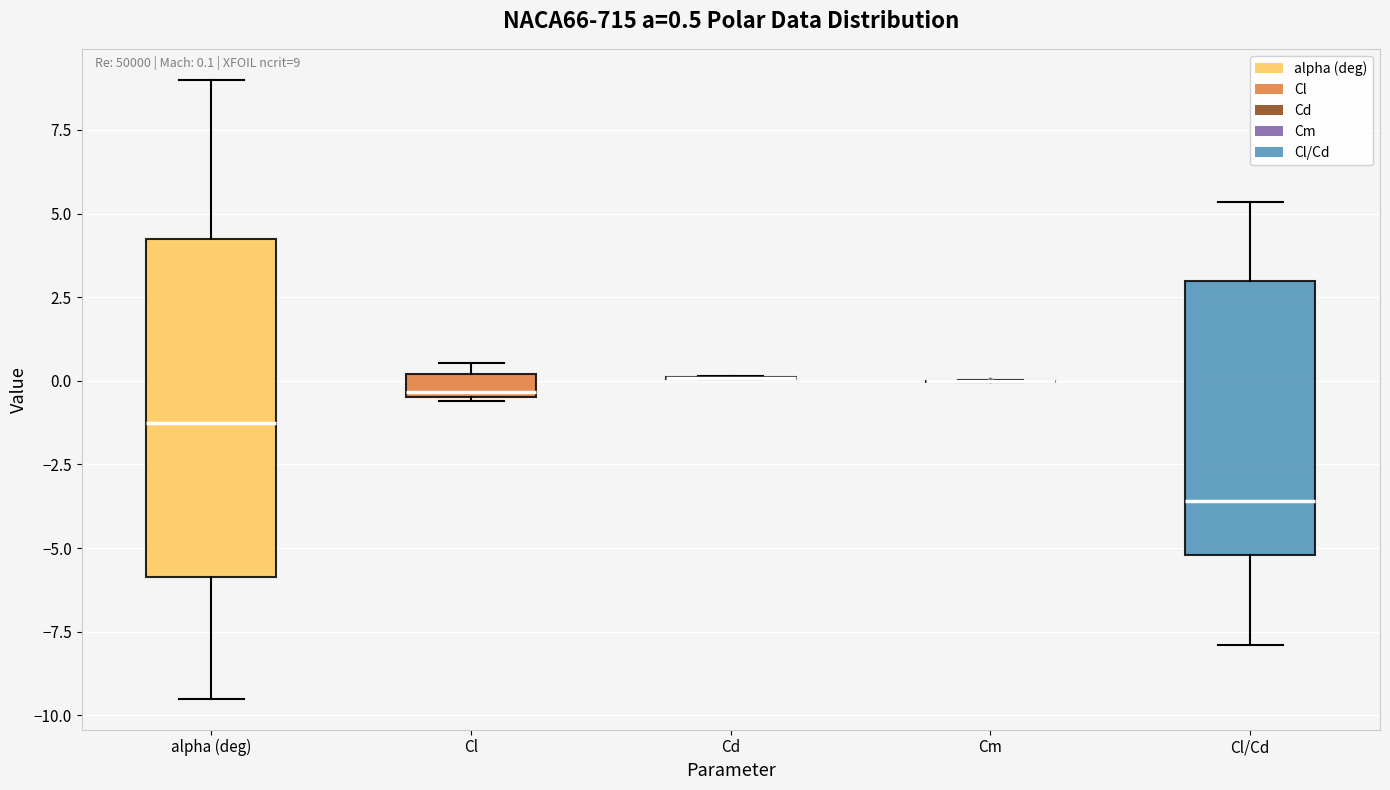

Comparing the boxes themselves (not the whiskers), which one is the tallest?

alpha (deg)